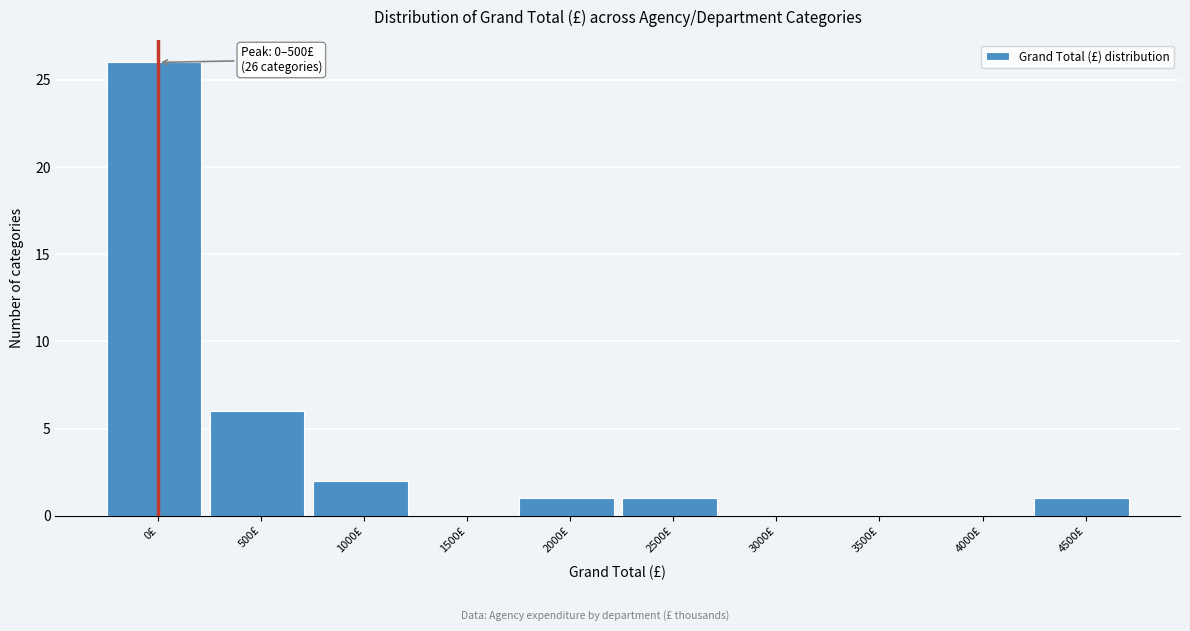

Reading left to right, what are all the values shown in this chart?

0£=26	500£=6	1000£=2	1500£=0	2000£=1	2500£=1	3000£=0	3500£=0	4000£=0	4500£=1